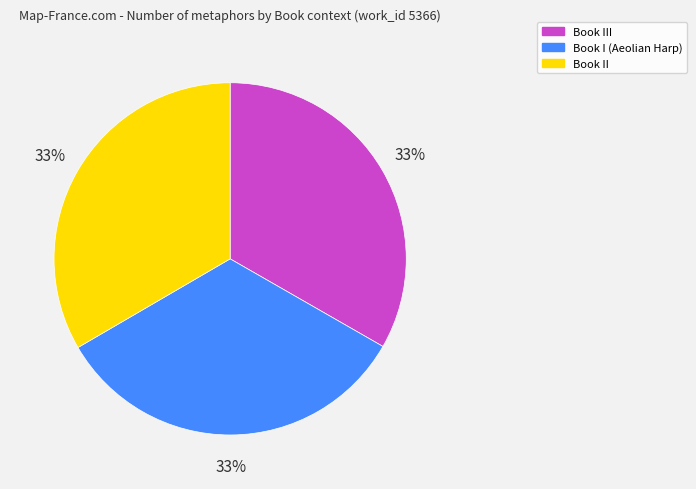

To the nearest percent, what is the average slice percentage?

33%